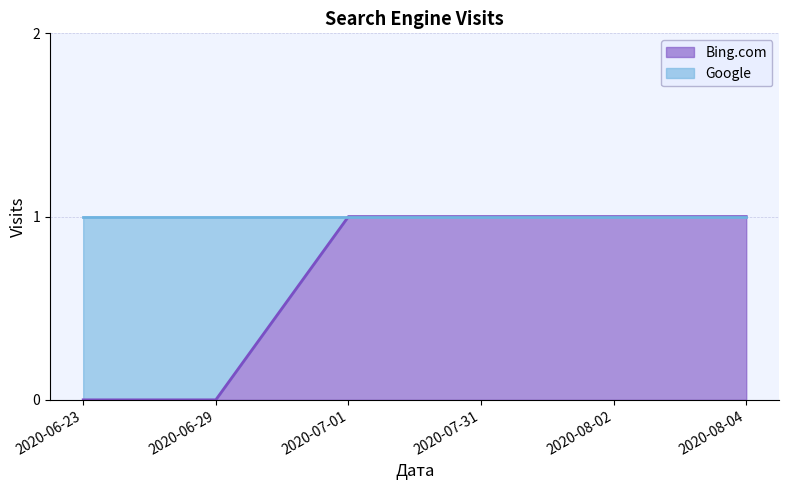

Where is the data nearest to the value 0?

2020-06-23